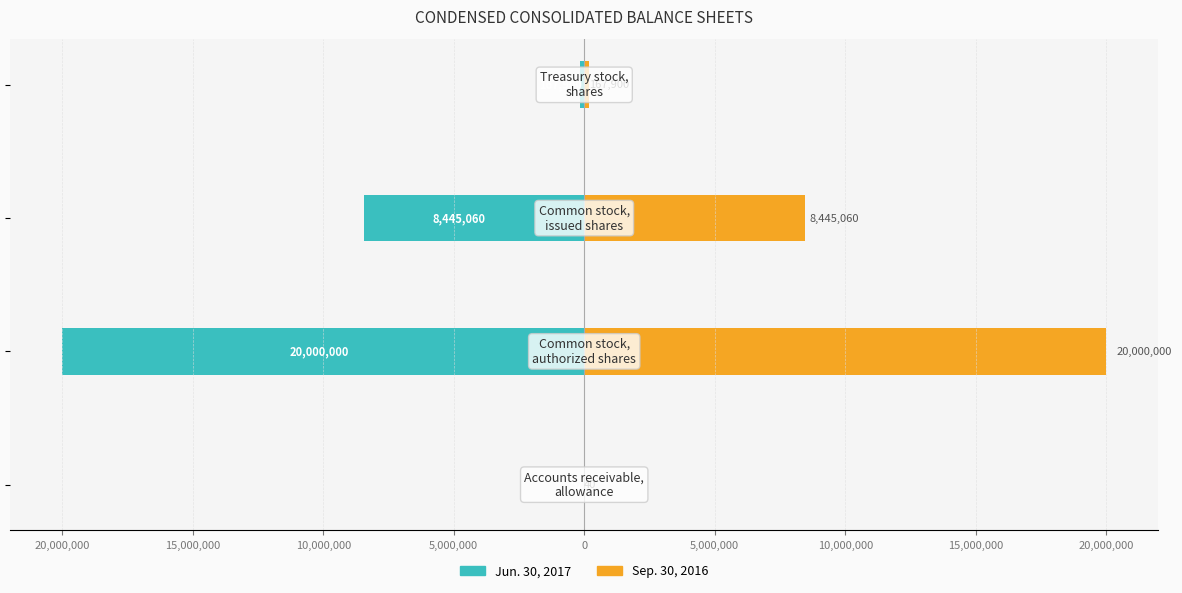

How many data points does each series have?

4